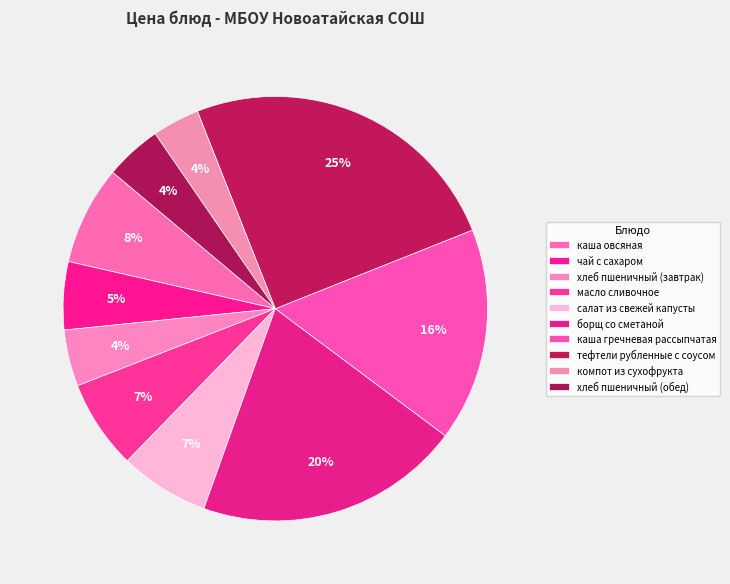

To the nearest percent, what is the difference between the каша гречневая рассыпчатая and борщ со сметаной slice percentages?

4%